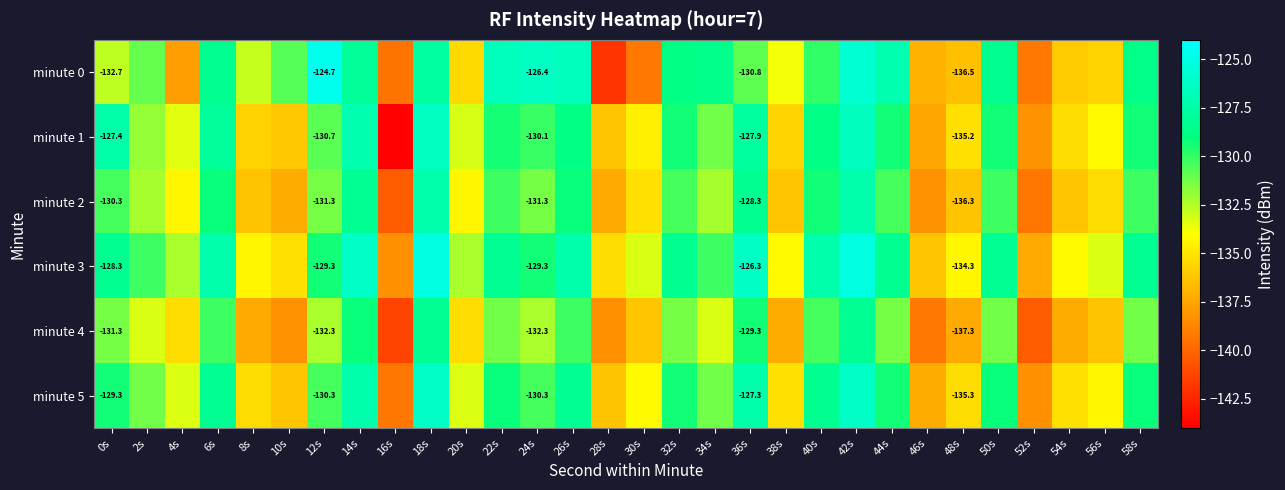

List the series in order of their peak value, highest first.

minute 0, minute 3, minute 5, minute 1, minute 2, minute 4